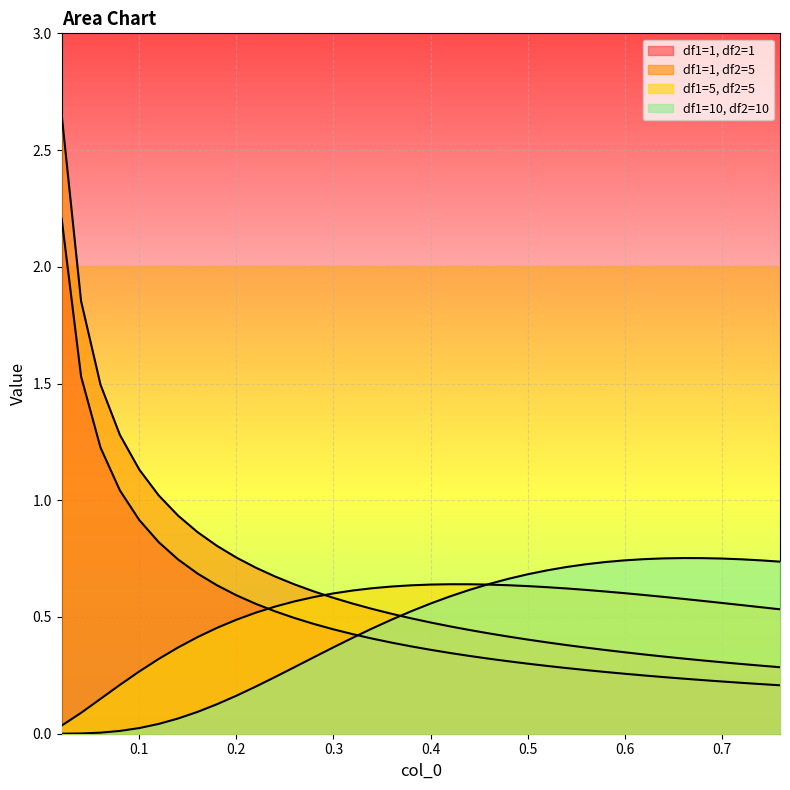

What is the difference between the second highest and minimum values in the df1=5, df2=5 series?

0.6